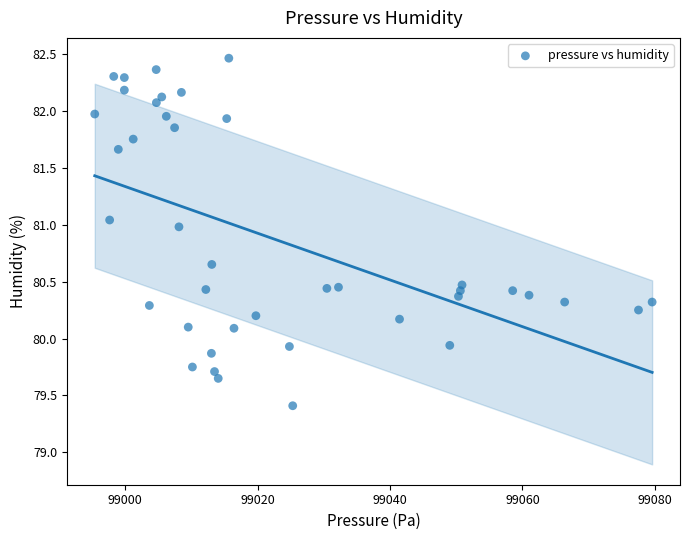

What is the range of X values (max minus min)?

84.2